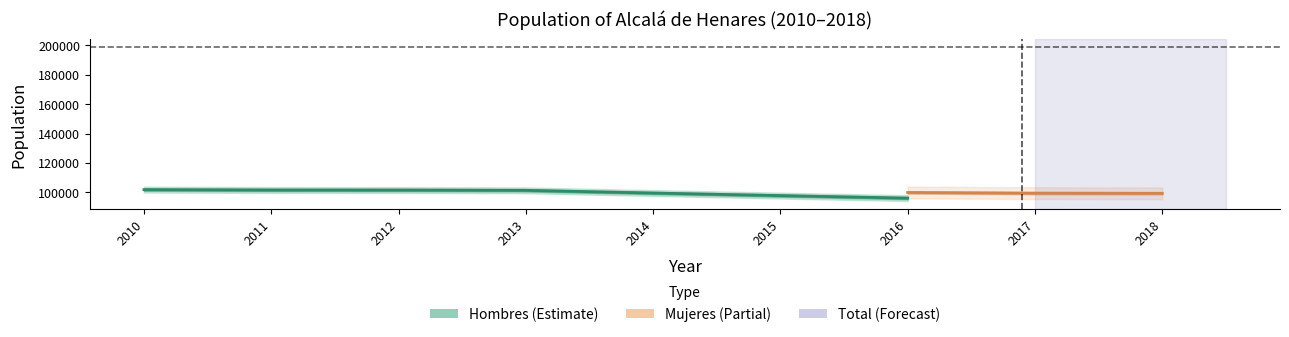

What is the difference between the Hombres values at 2017 and 2011?

6737